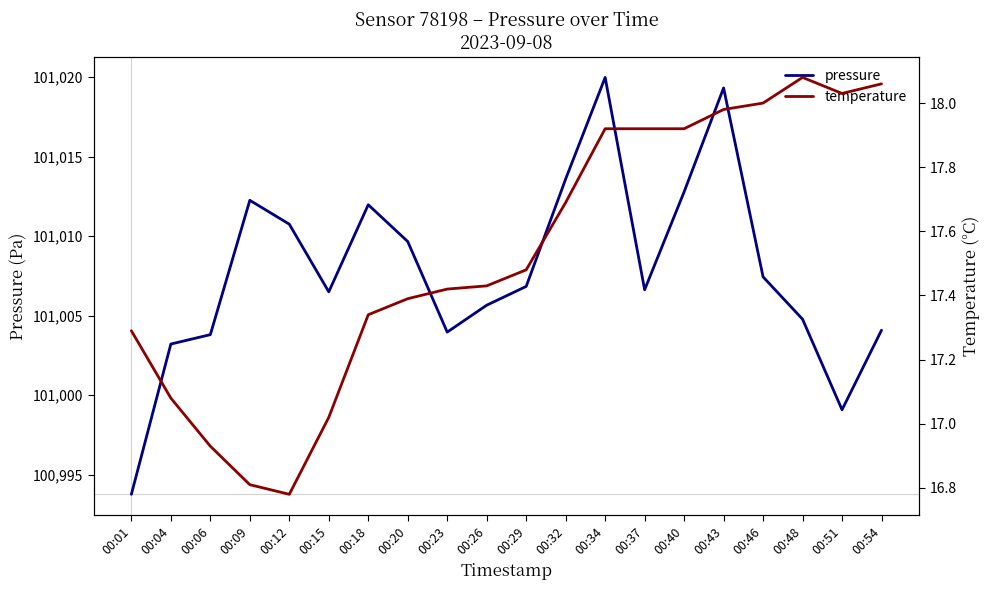

Rank the series at 00:29 from highest to lowest value.

pressure, temperature